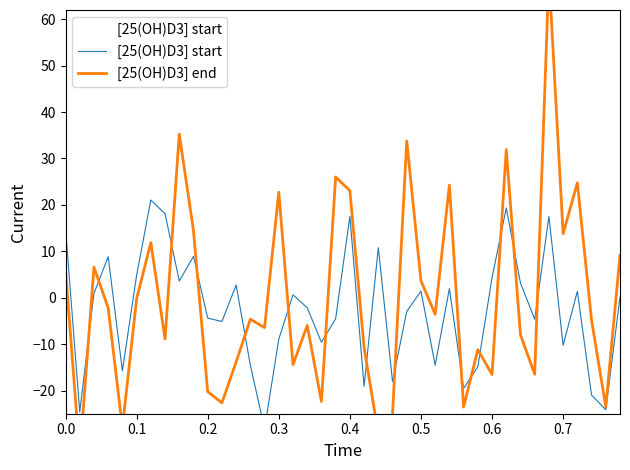

True or false: [25(OH)D3] start has more than 0 interior local peaks.

True